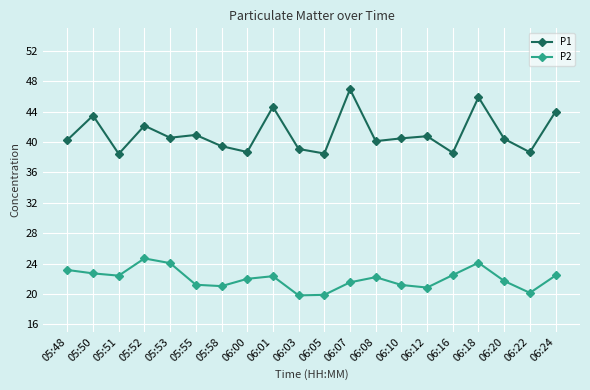

True or false: P1 and P2 intersect in this chart.

False